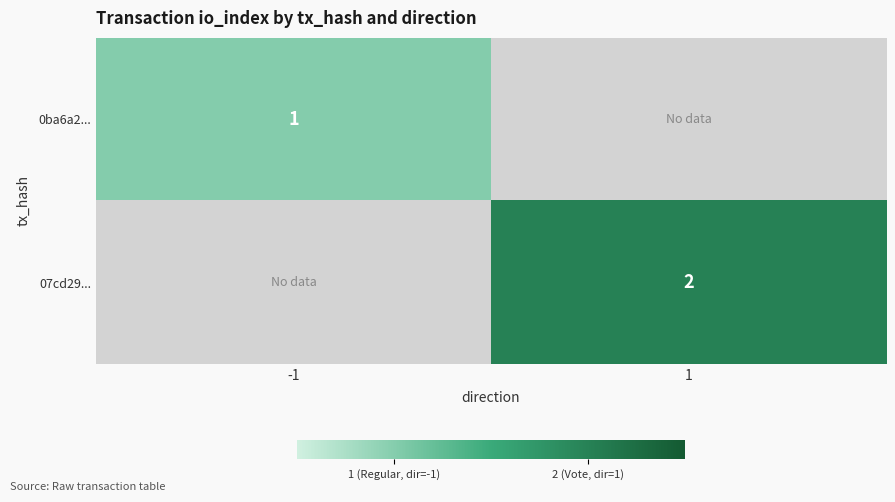

True or false: 0ba6a2... has a value of 0 at -1.

False